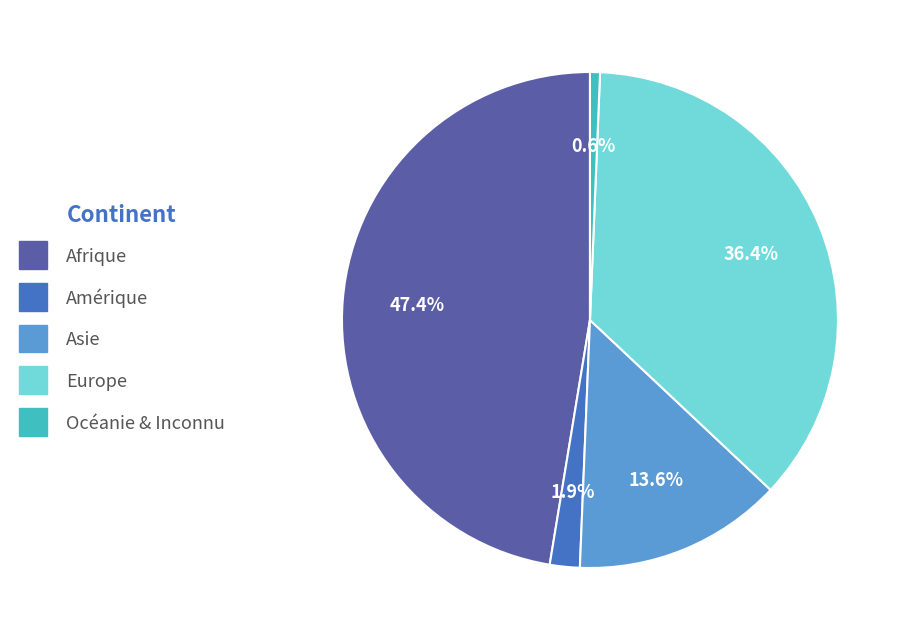

Which slice is the smallest?

Océanie & Inconnu